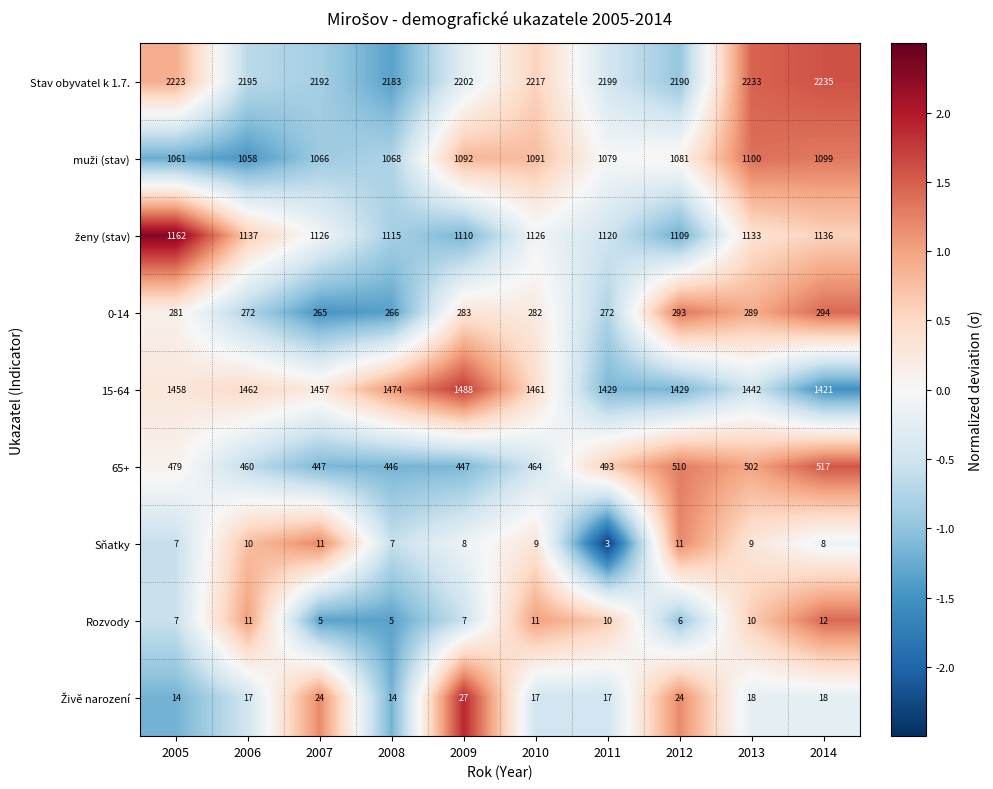

How many distinct data groups are displayed?

9